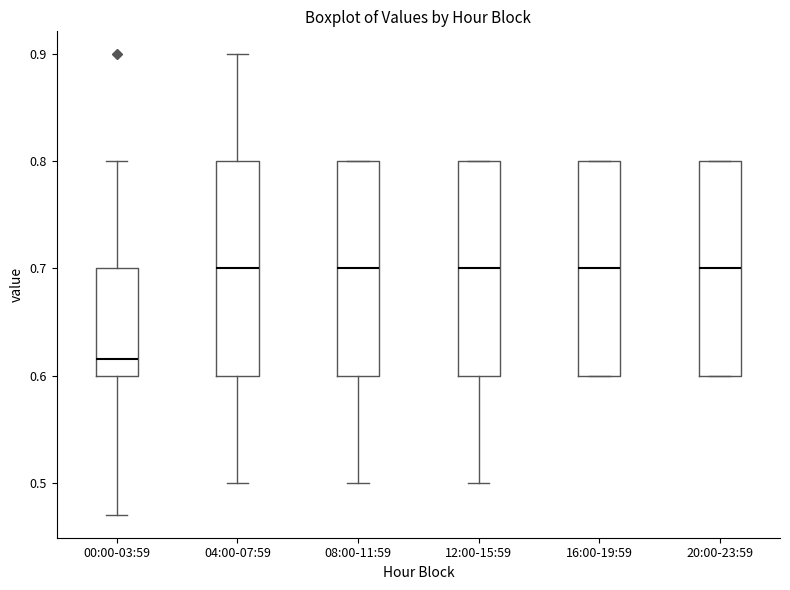

Reading left to right, read every box against the y-axis: the position of its median line, the range the box covers, and the ends of its whiskers. The values are not printed on the chart, so give them approximately, as read against the axis.

00:00-03:59: median 0.62, box 0.60 to 0.70, whiskers 0.47 to 0.80
04:00-07:59: median 0.70, box 0.60 to 0.80, whiskers 0.50 to 0.90
08:00-11:59: median 0.70, box 0.60 to 0.80, whiskers 0.50 to 0.80
12:00-15:59: median 0.70, box 0.60 to 0.80, whiskers 0.50 to 0.80
16:00-19:59: median 0.70, box 0.60 to 0.80, whiskers 0.60 to 0.80
20:00-23:59: median 0.70, box 0.60 to 0.80, whiskers 0.60 to 0.80